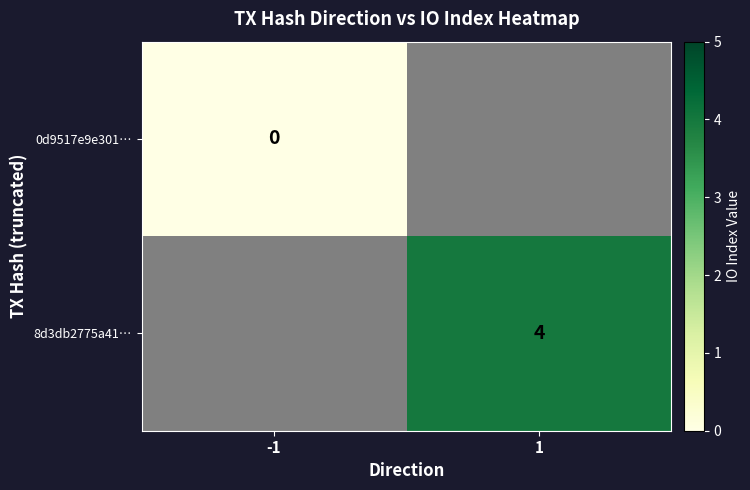

The 8d3db2775a41… series shows 6 at 1. True or false?

False